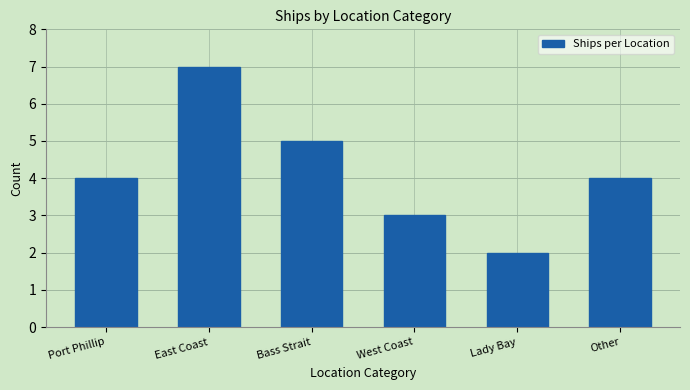

Reading left to right, what are all the values shown in this chart?

4	7	5	3	2	4